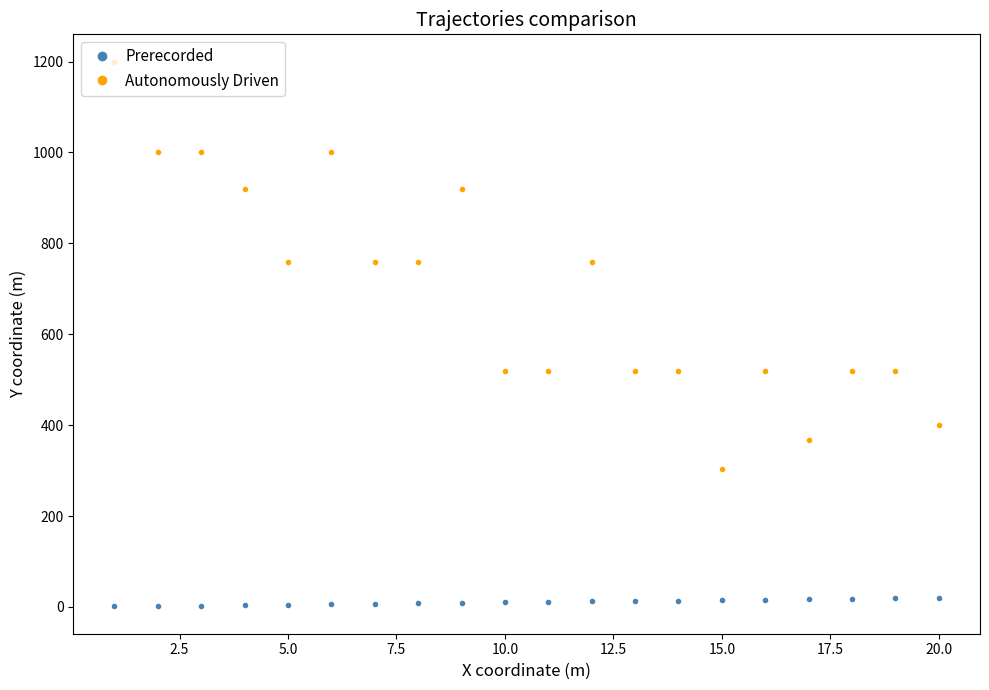

True or false: Autonomously Driven has more than 1 points higher than both neighbors.

True